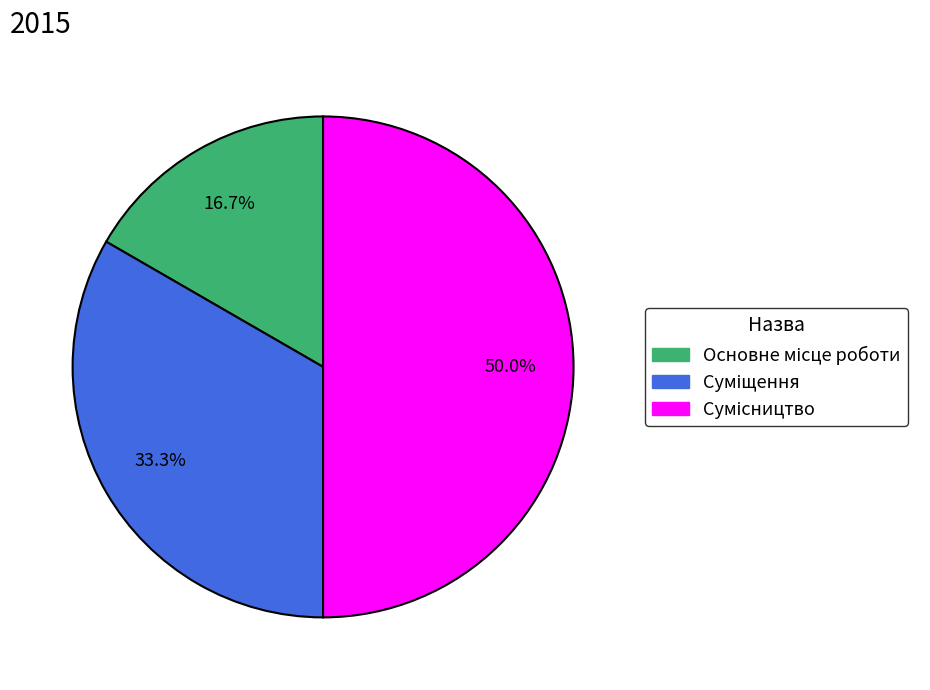

Is it true that Суміщення is 33% of the pie?

True